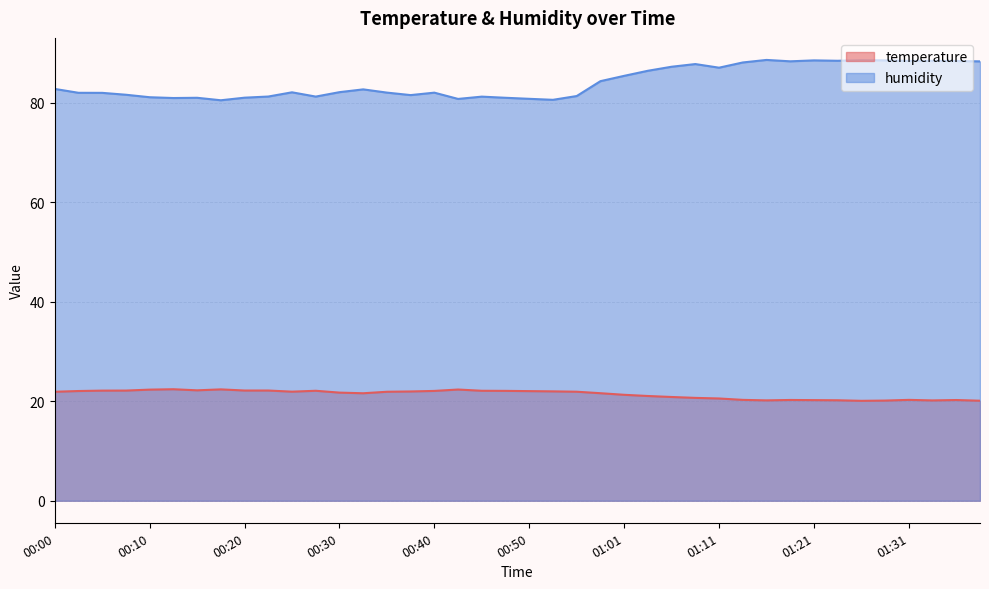

List the series in order of their peak value, highest first.

humidity, temperature